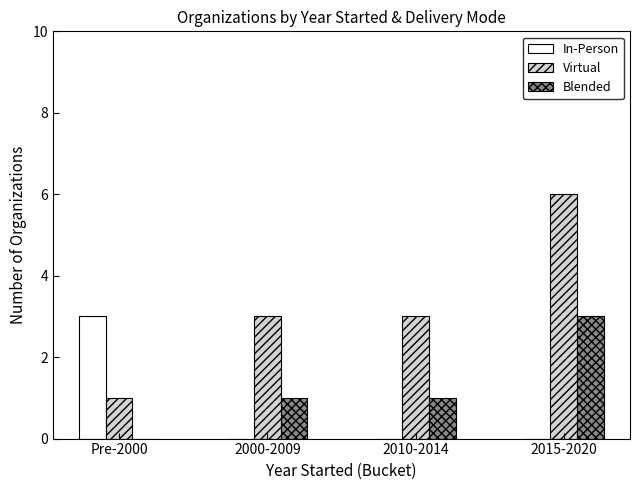

Is it true that Virtual equals 4 at 2000-2009?

False